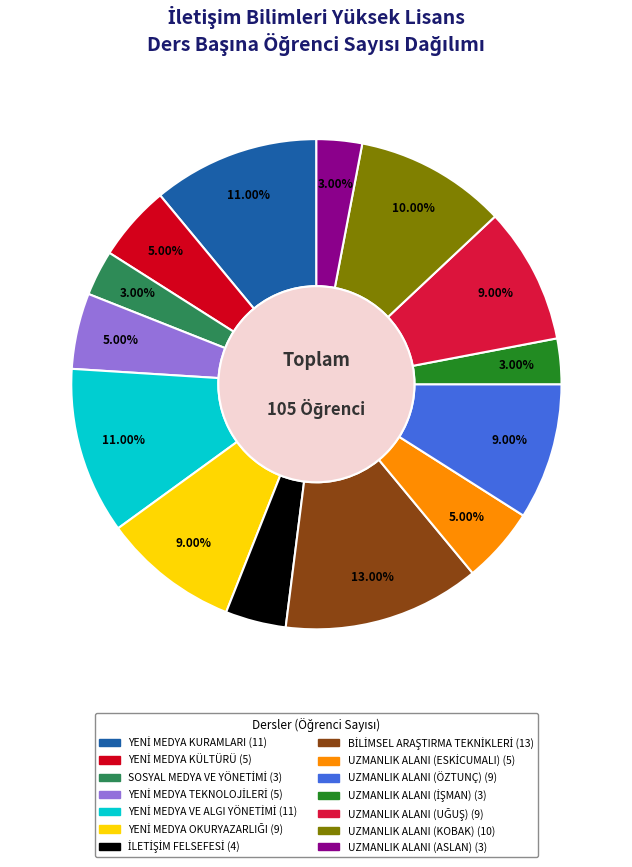

Is there a majority slice in this chart?

No